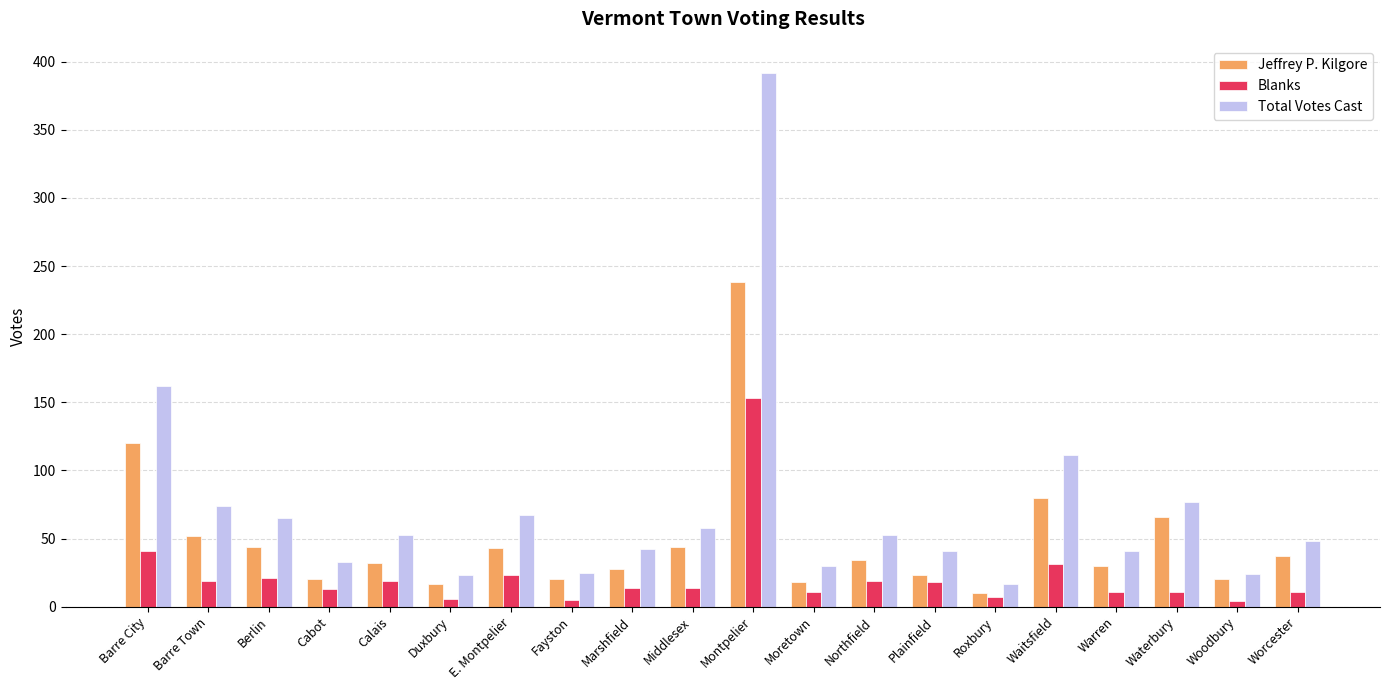

How many groups of bars are there?

20